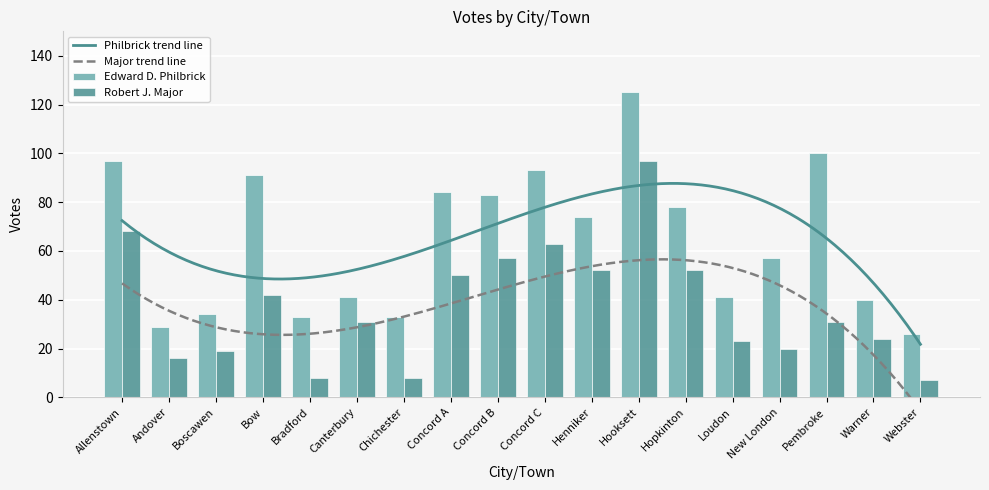

Reading left to right, transcribe all the data shown in this chart.

Edward D. Philbrick: Allenstown=97	Andover=29	Boscawen=34	Bow=91	Bradford=33	Canterbury=41	Chichester=33	Concord A=84	Concord B=83	Concord C=93	Henniker=74	Hooksett=125	Hopkinton=78	Loudon=41	New London=57	Pembroke=100	Warner=40	Webster=26
Robert J. Major: Allenstown=68	Andover=16	Boscawen=19	Bow=42	Bradford=8	Canterbury=31	Chichester=8	Concord A=50	Concord B=57	Concord C=63	Henniker=52	Hooksett=97	Hopkinton=52	Loudon=23	New London=20	Pembroke=31	Warner=24	Webster=7